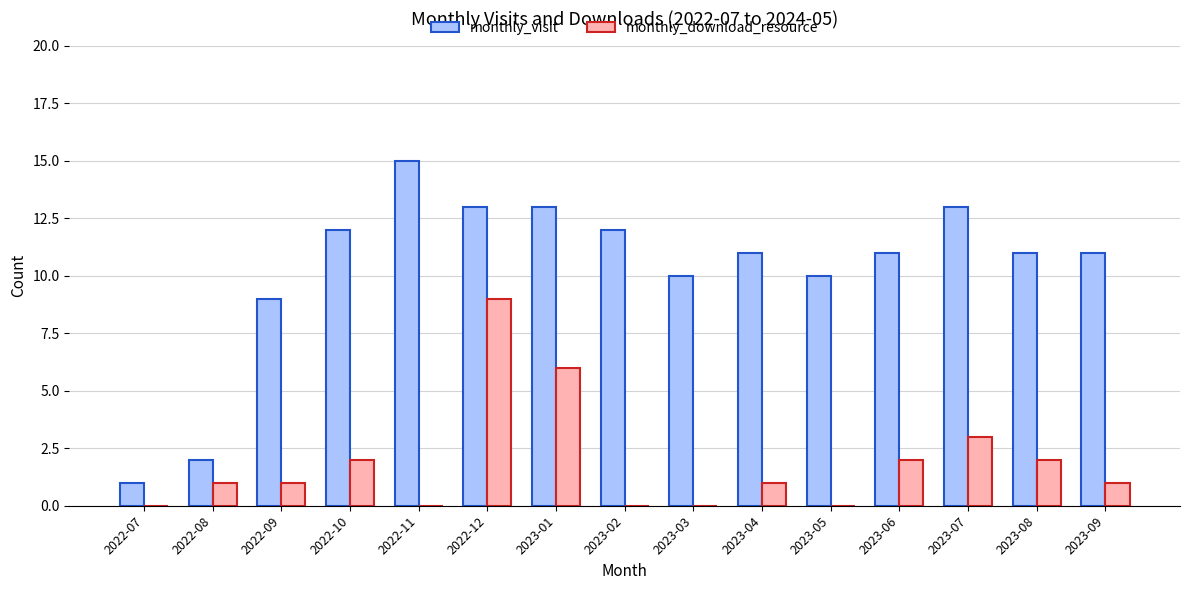

What is the average value of the monthly_visit series?

10